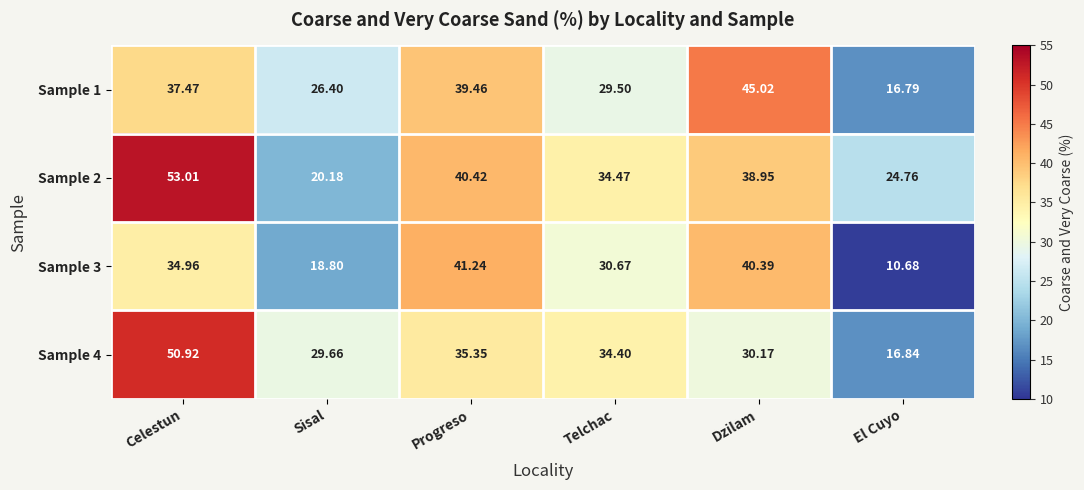

How many values in the Sample 3 series exceed 34?

3